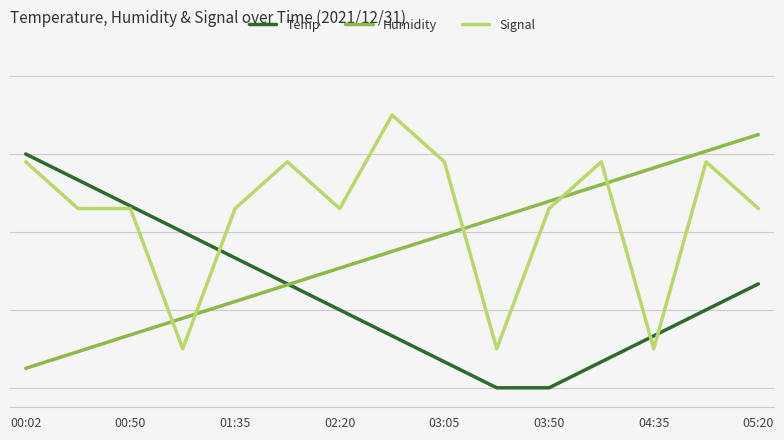

What is the lowest value of the Signal series?

10.0